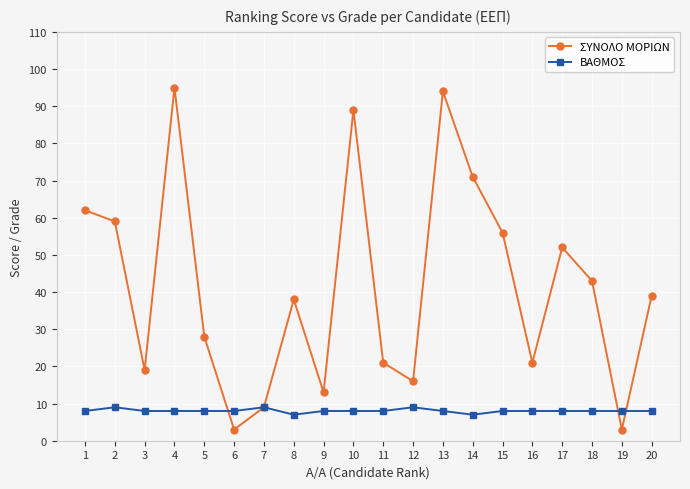

What is the difference between the maximum and minimum values in the ΣΥΝΟΛΟ ΜΟΡΙΩΝ series?

92